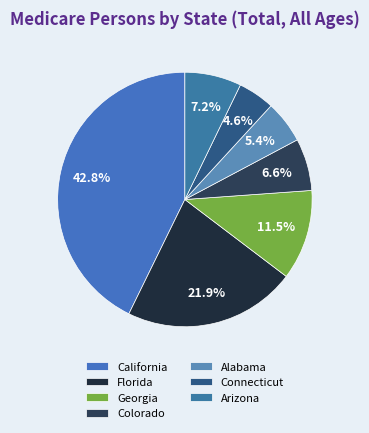

Rank the categories by value from lowest to highest.

Connecticut, Alabama, Colorado, Arizona, Georgia, Florida, California